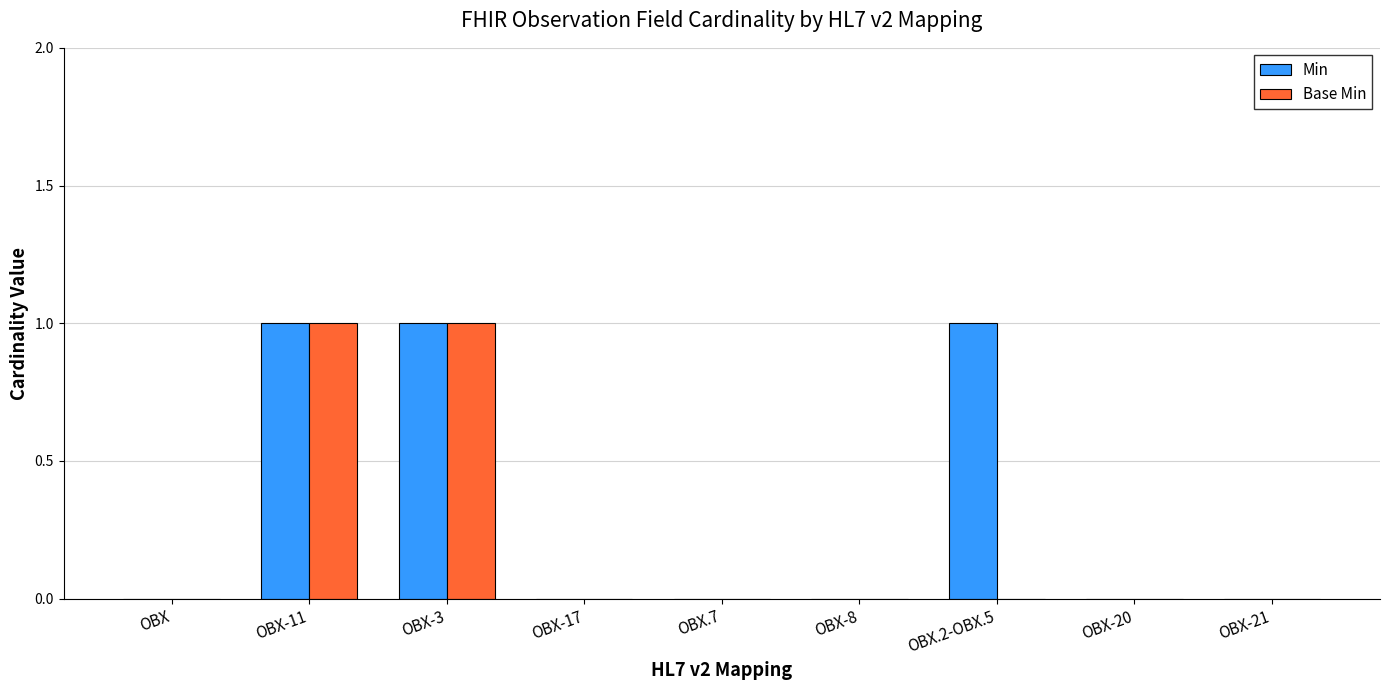

True or false: Min has a value of 1 at OBX.2-OBX.5.

True